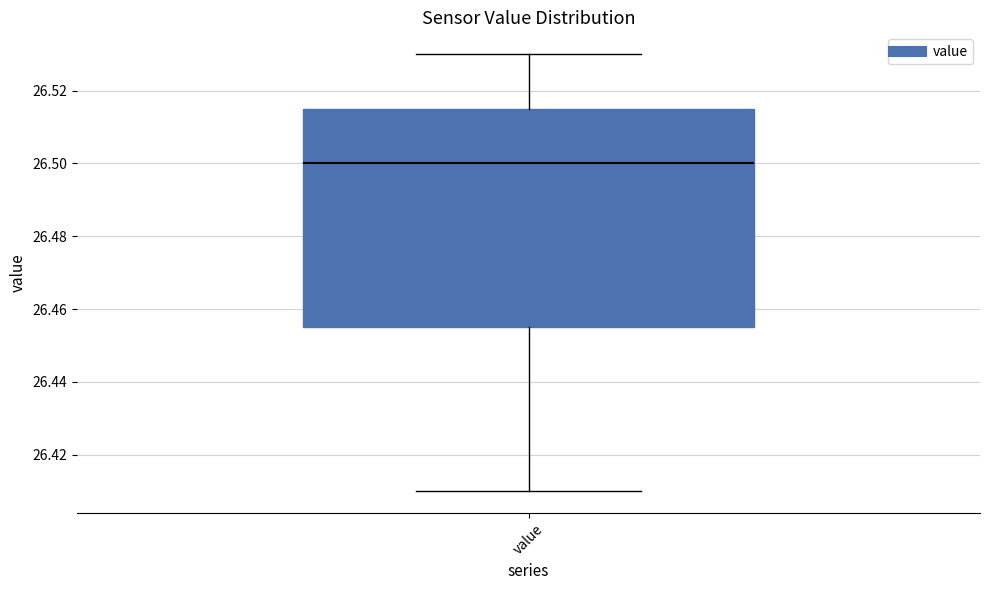

Where does the upper whisker of the box for value end on the y-axis? The values are not printed on the chart, so give them approximately, as read against the axis.

26.530